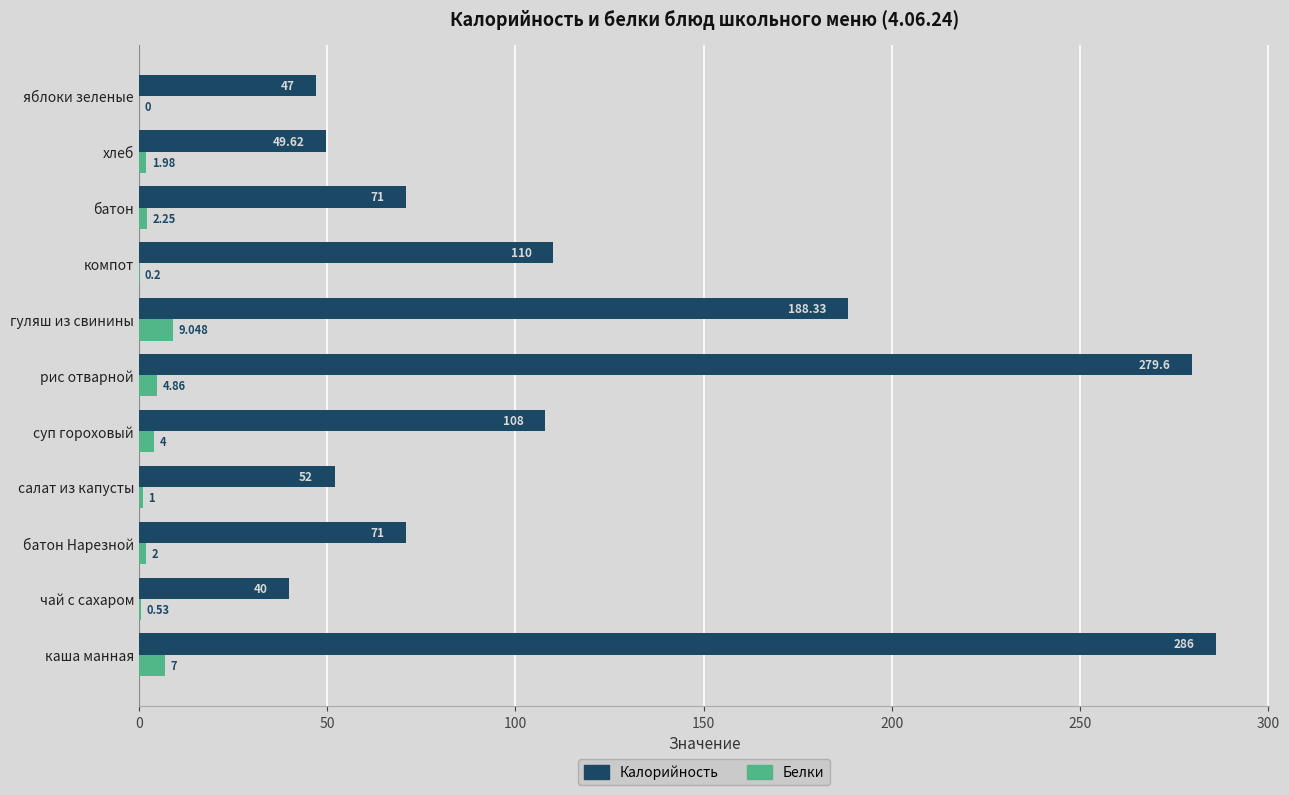

Which label corresponds to the largest value in the chart?

каша манная